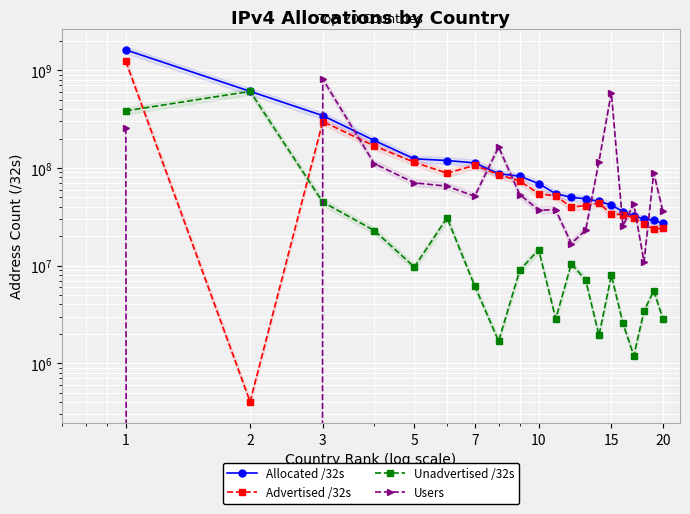

Which series ends up on top after the final intersection of Users and Allocated /32s?

Users